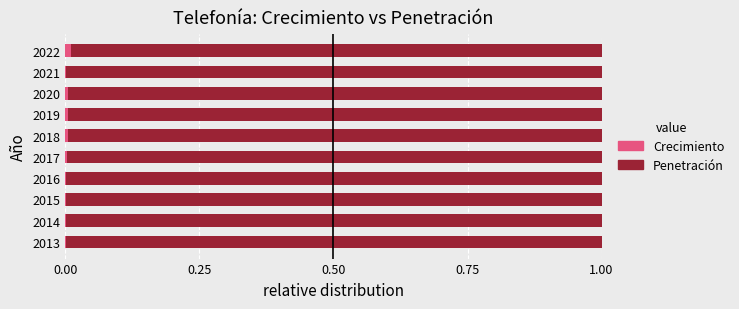

True or false: Crecimiento has a value of 0.0 at 2016.

True